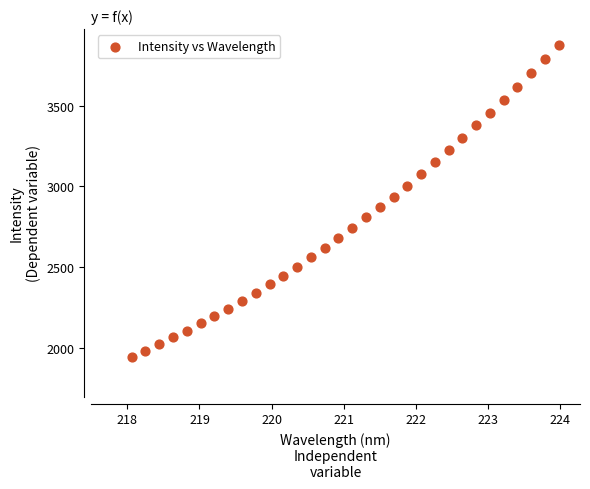

What is the range of X values (max minus min)?

5.9